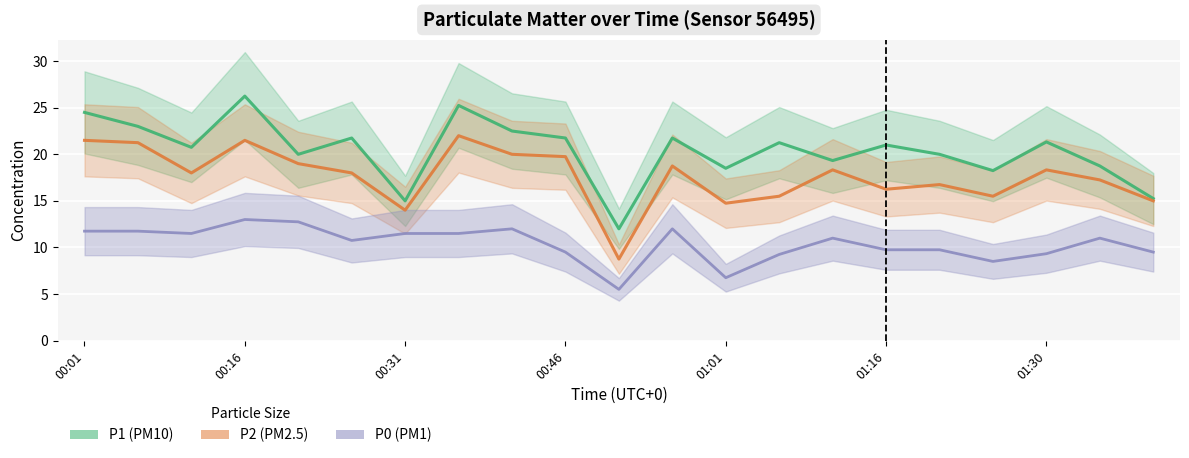

What is the difference between the maximum and minimum values in the P2 series?

13.2